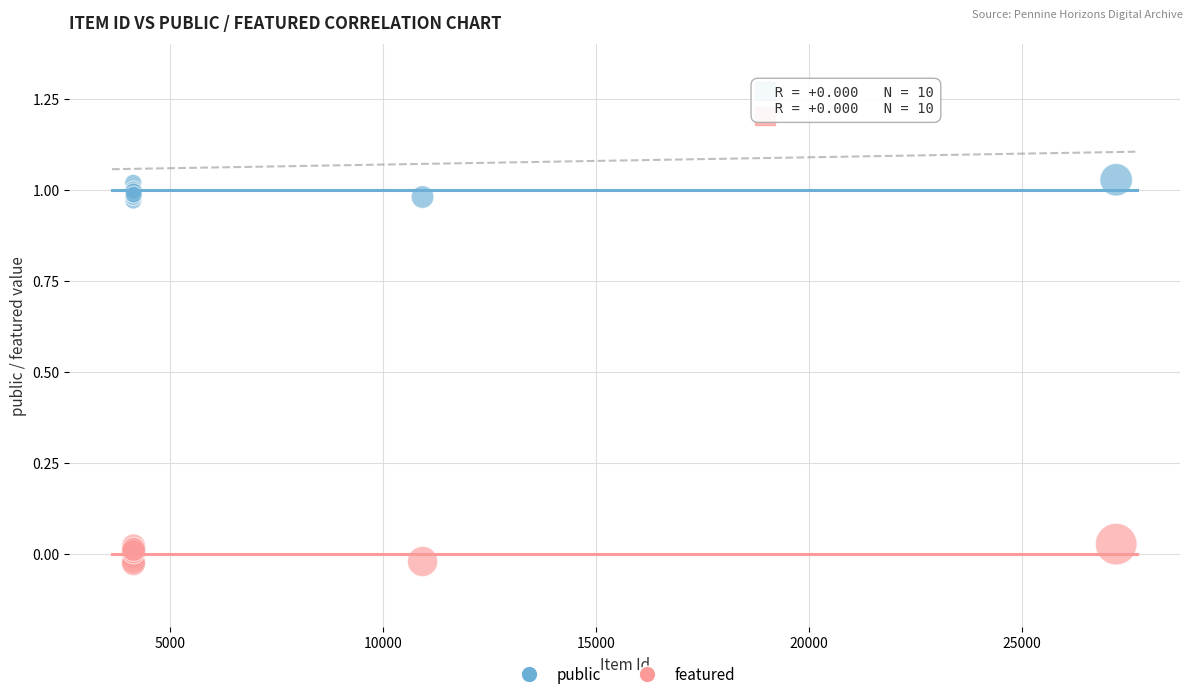

What is the X range (max minus min) for the scatter plot?

23098.0